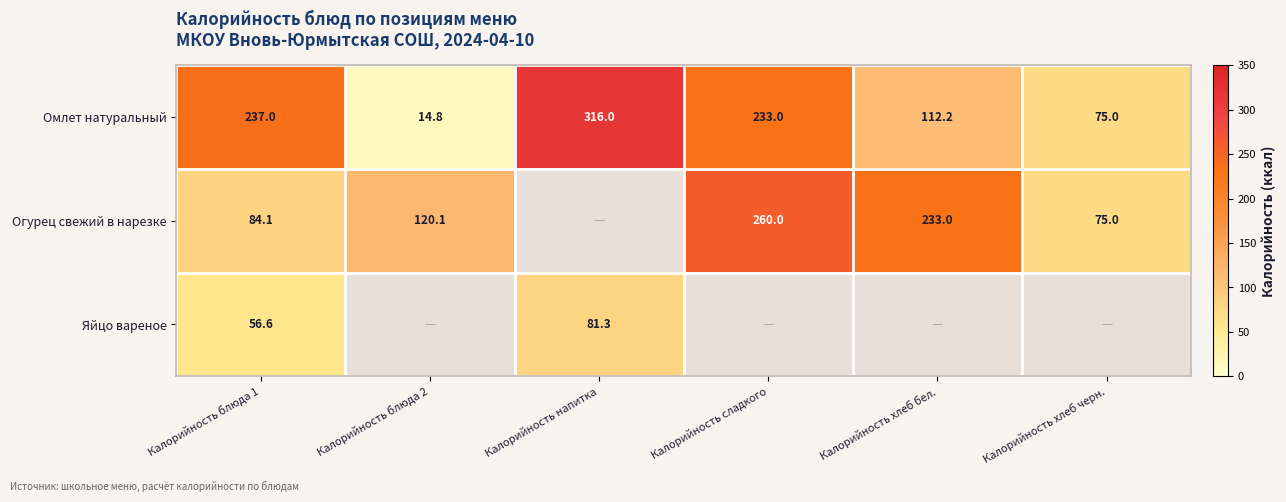

List the labels in order of Омлет натуральный value, largest first.

Калорийность напитка, Калорийность блюда 1, Калорийность сладкого, Калорийность хлеб бел., Калорийность хлеб черн., Калорийность блюда 2